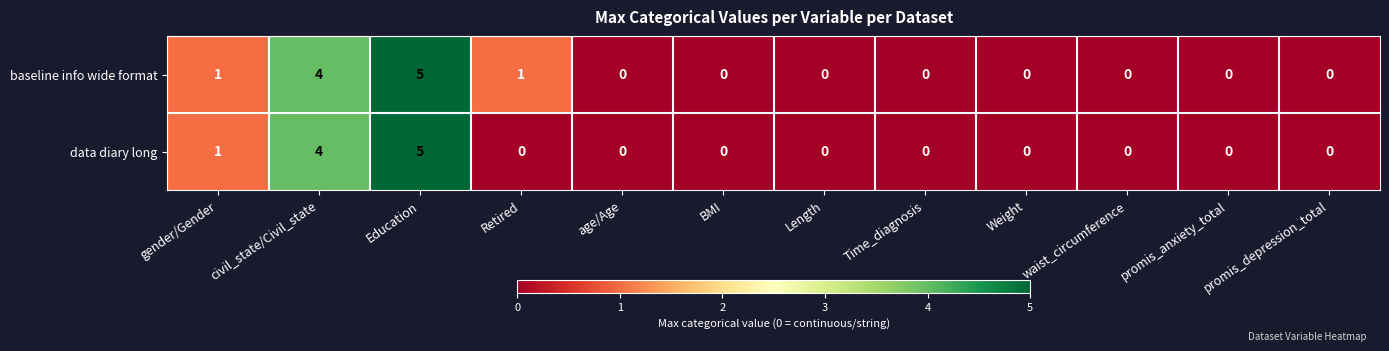

The baseline info wide format series shows 0 at BMI. True or false?

True